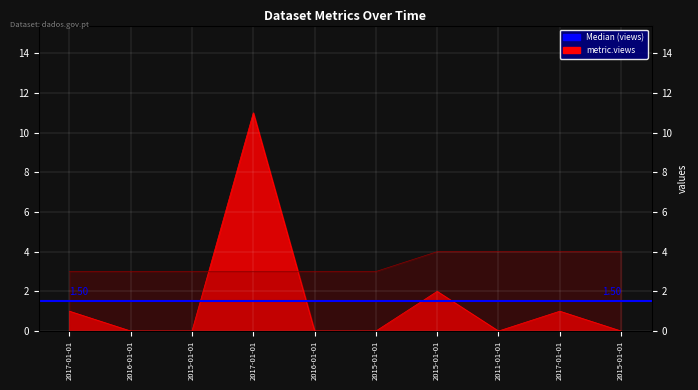

Between 2015-01-01 and 2015-01-01, which series saw the biggest shift?

metric.views